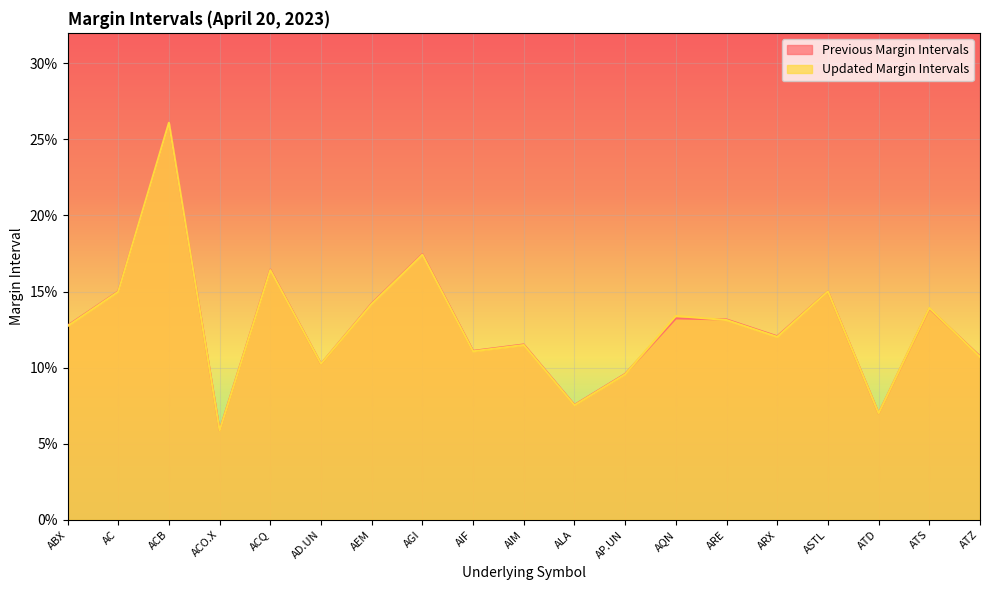

How many times do Updated Margin Intervals and Previous Margin Intervals cross each other?

6